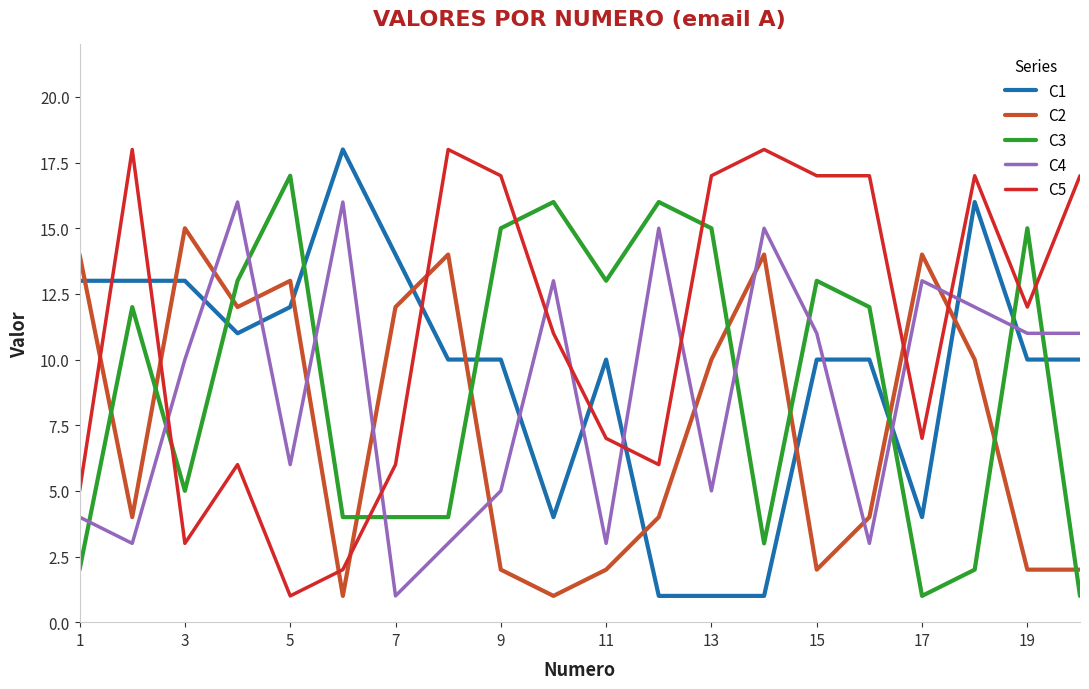

Is this an area chart (filled region under the line)?

No